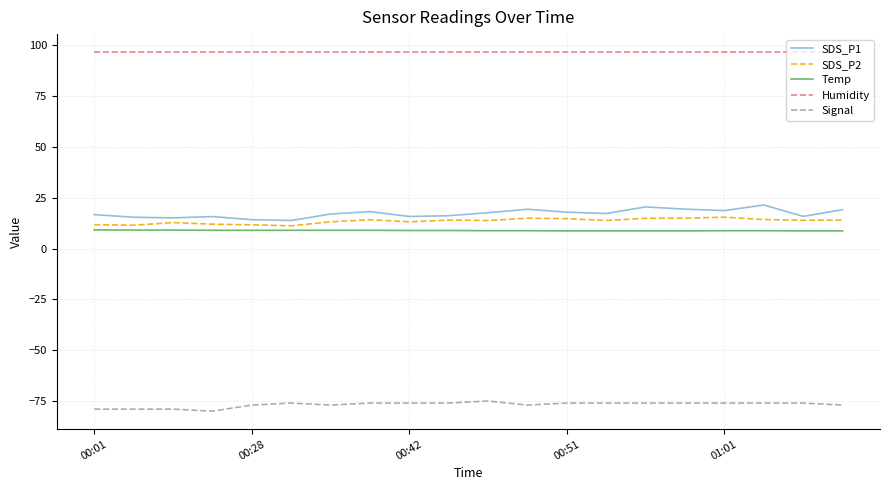

True or false: Temp and Humidity cross at least once.

False